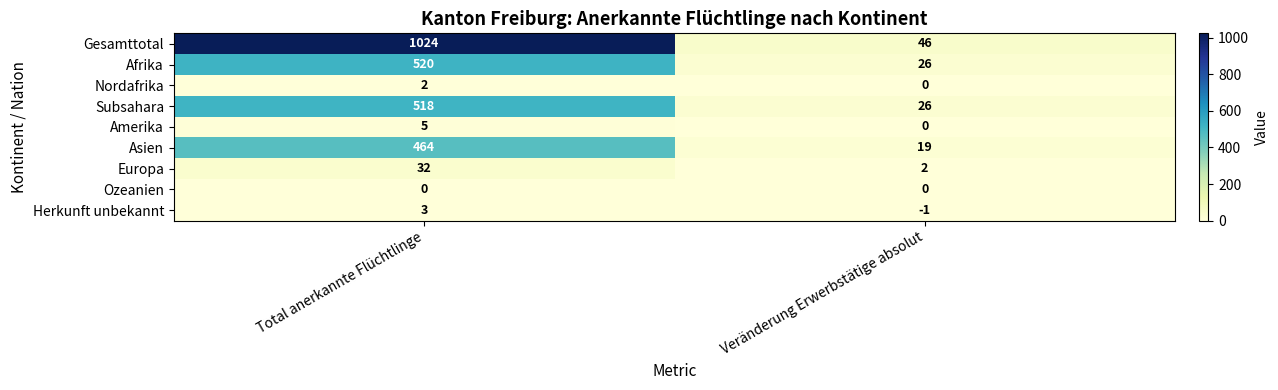

How many categories are shown in the chart?

2